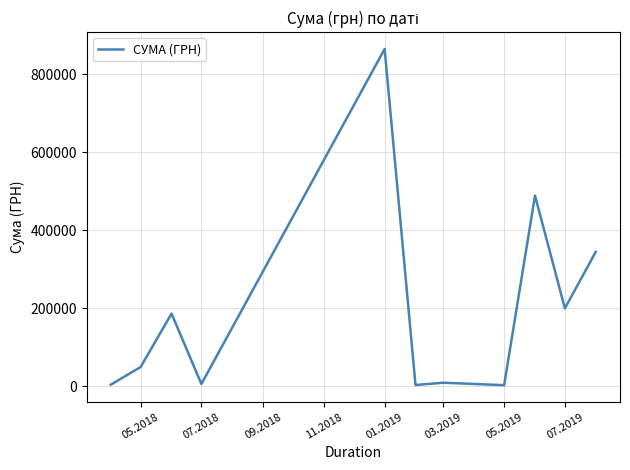

What is the difference between the maximum and minimum values?

861740.1